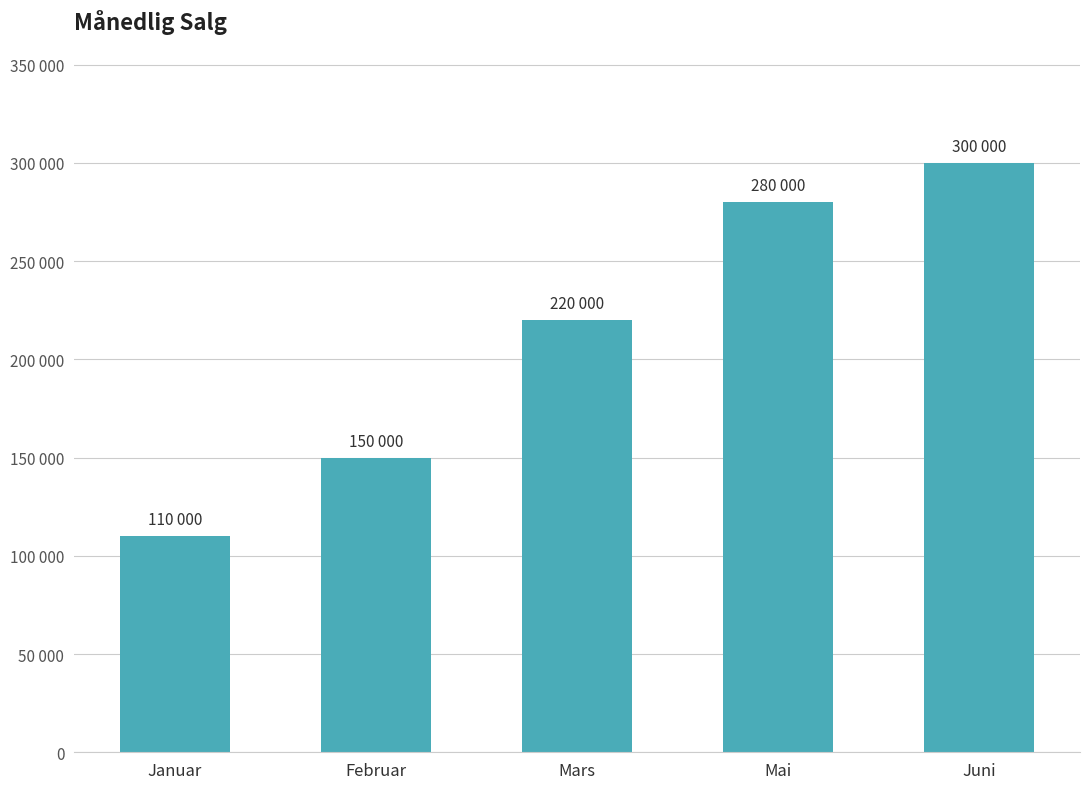

Does the chart contain any negative values?

No